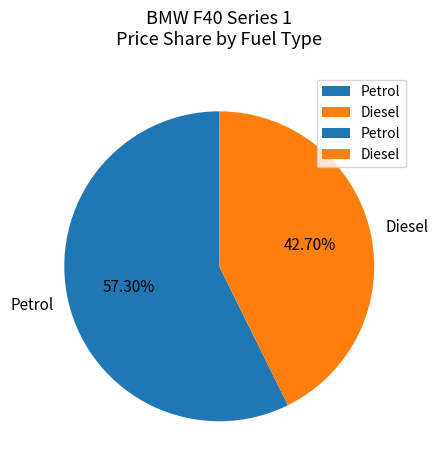

To the nearest percent, what is the difference between the largest and smallest slice percentages?

15%